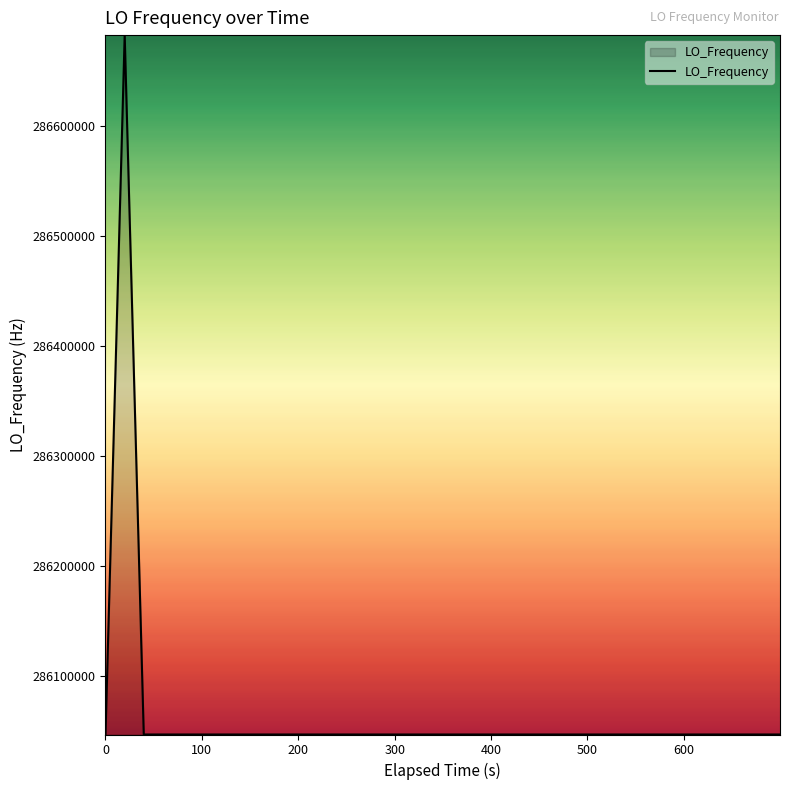

What is the minimum value shown in the chart?

286046995.3